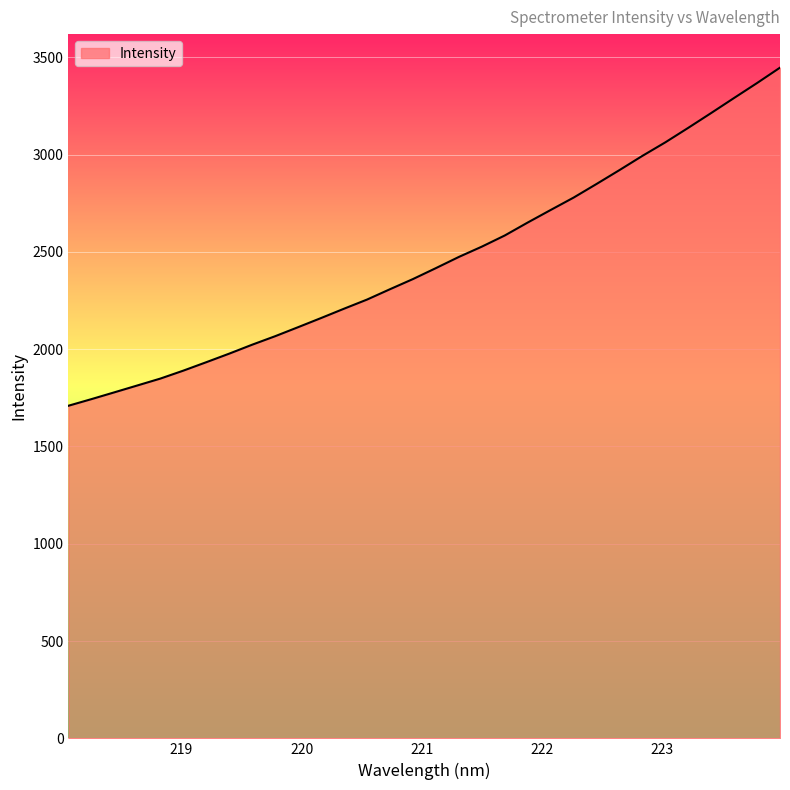

What is the difference between the maximum and minimum values?

1737.5